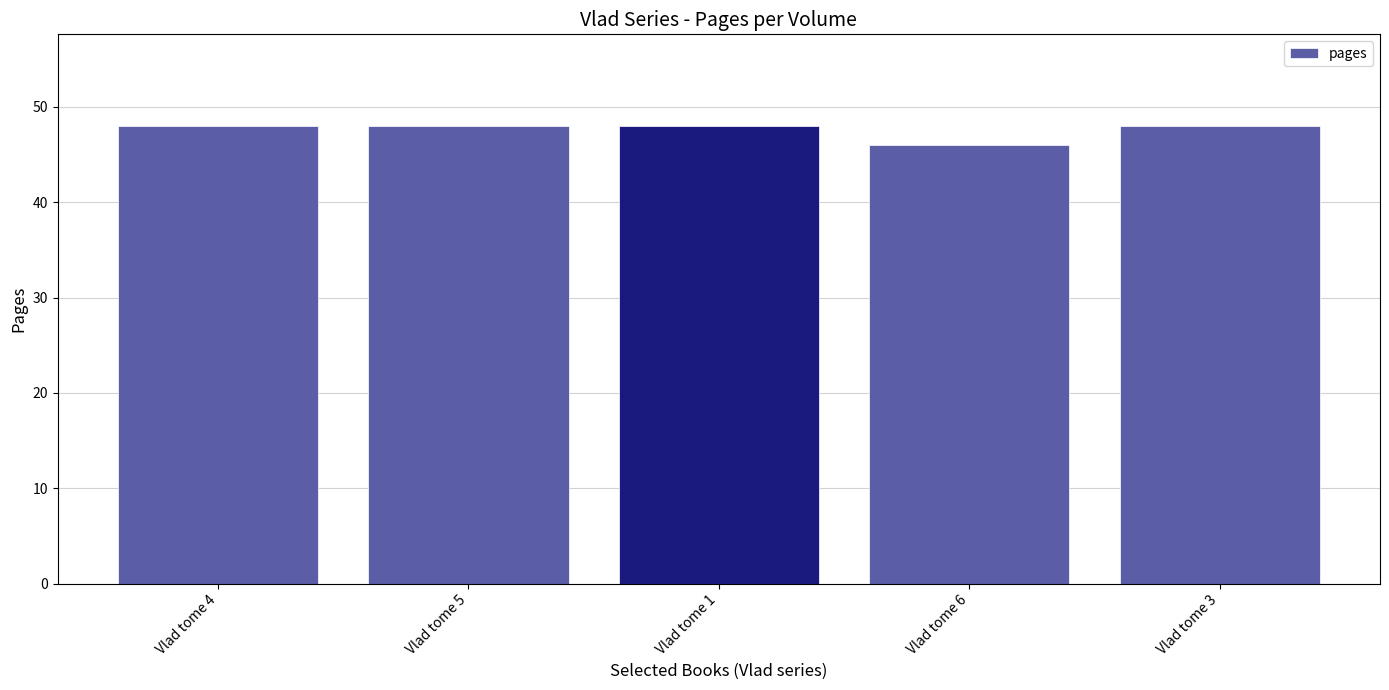

Reading left to right, extract all data points from this chart.

48	48	48	46	48